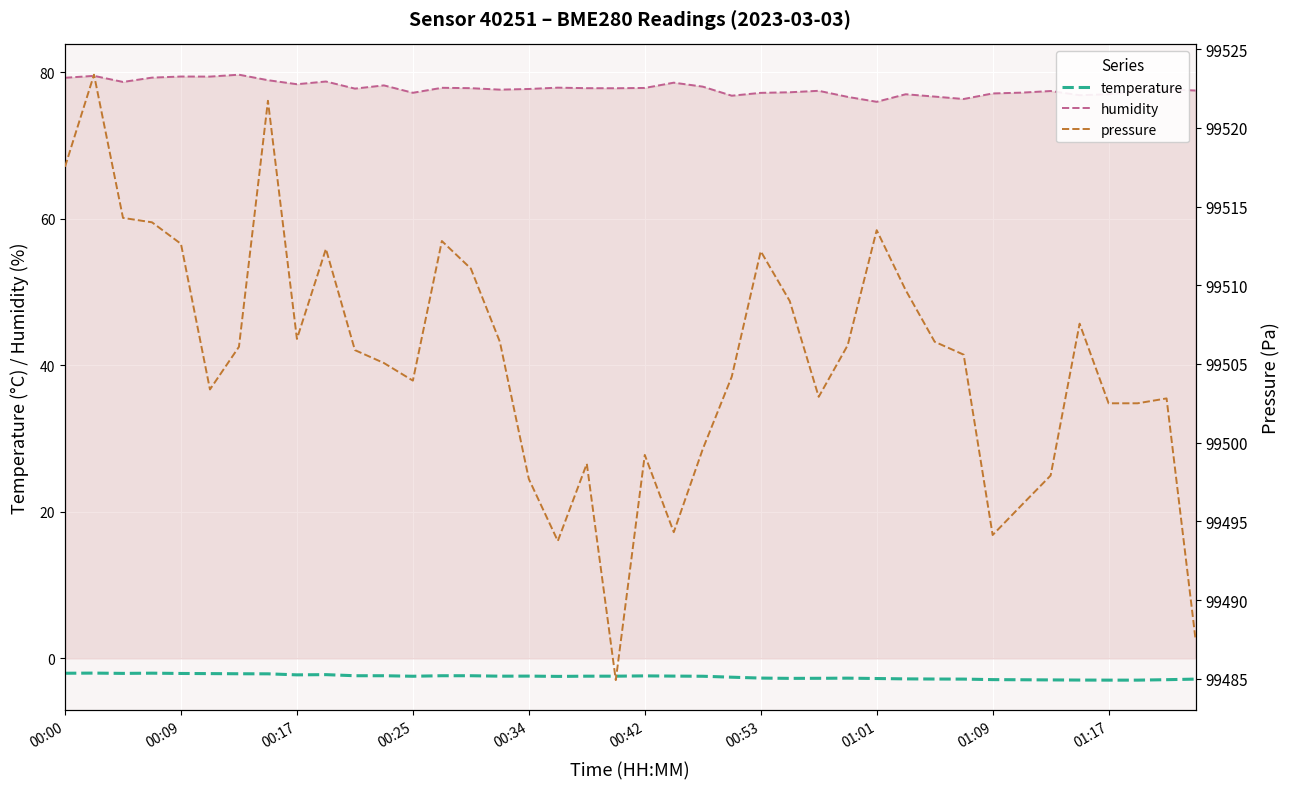

What is the highest value of the temperature series?

-2.0